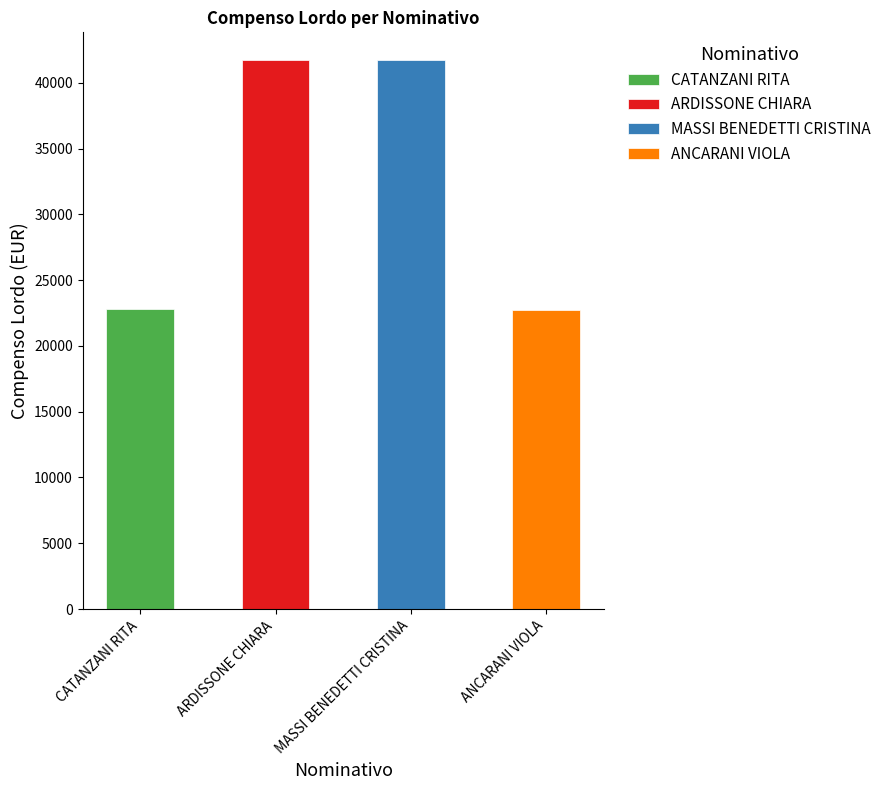

Rank the categories by value from highest to lowest.

ARDISSONE CHIARA, MASSI BENEDETTI CRISTINA, CATANZANI RITA, ANCARANI VIOLA